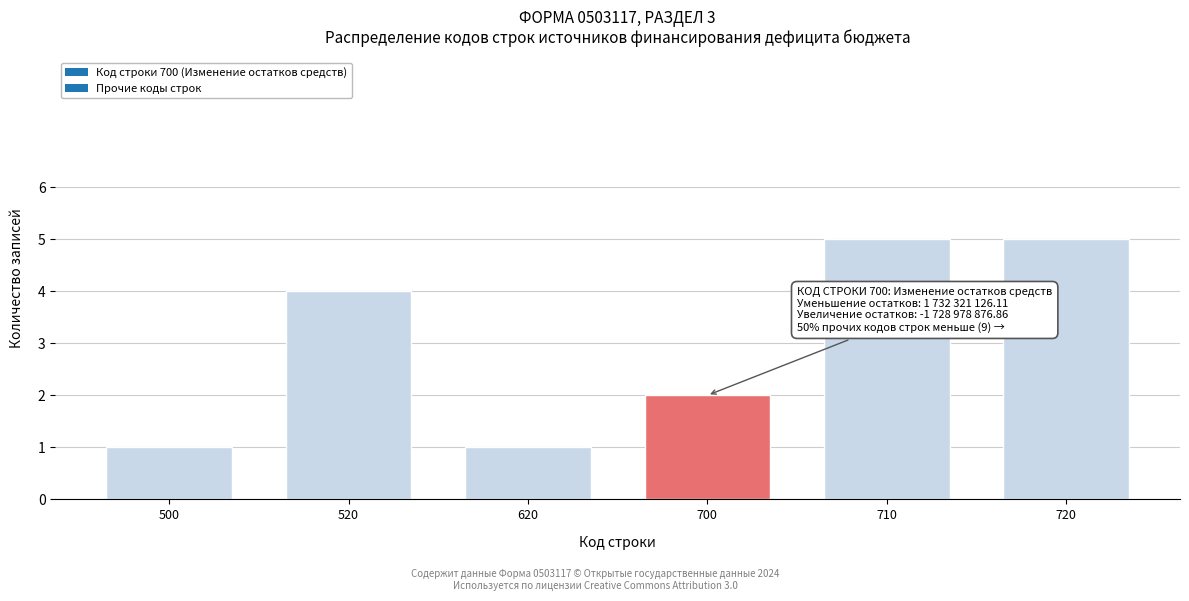

Reading right to left, extract all data points from this chart.

720=5	710=5	700=2	620=1	520=4	500=1